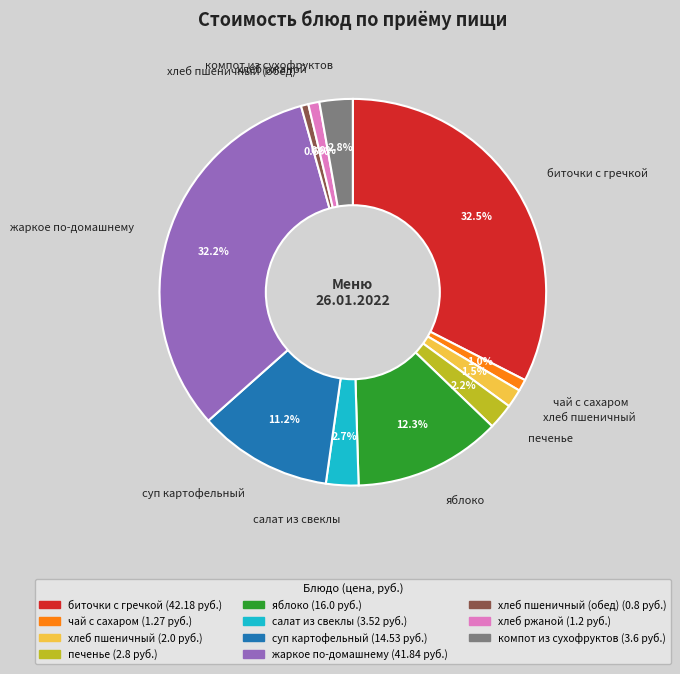

How many segments does this pie chart have?

11